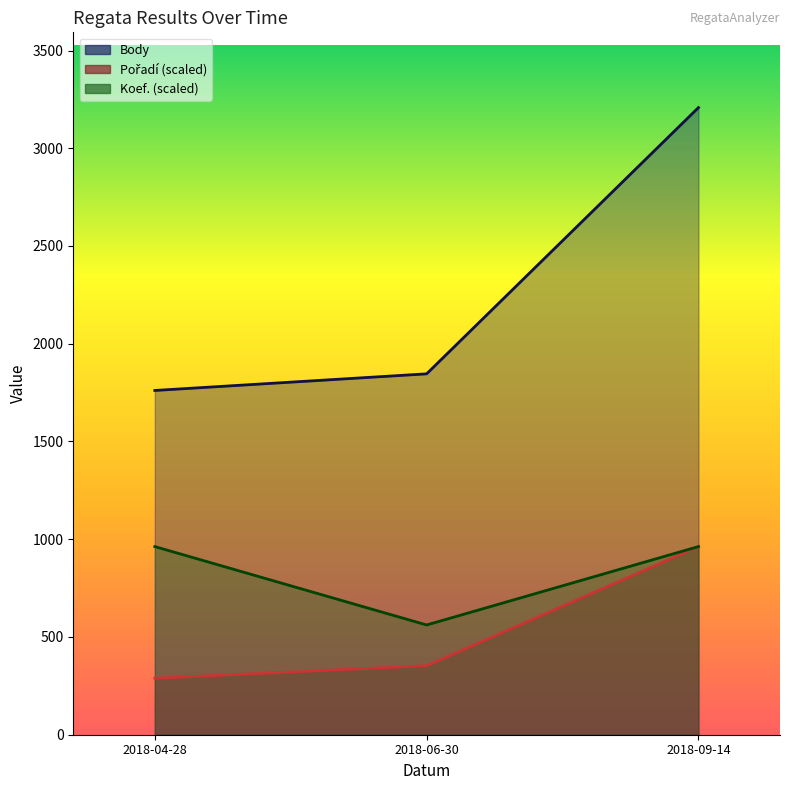

Between 2018-06-30 and 2018-09-14, which is larger?

2018-09-14